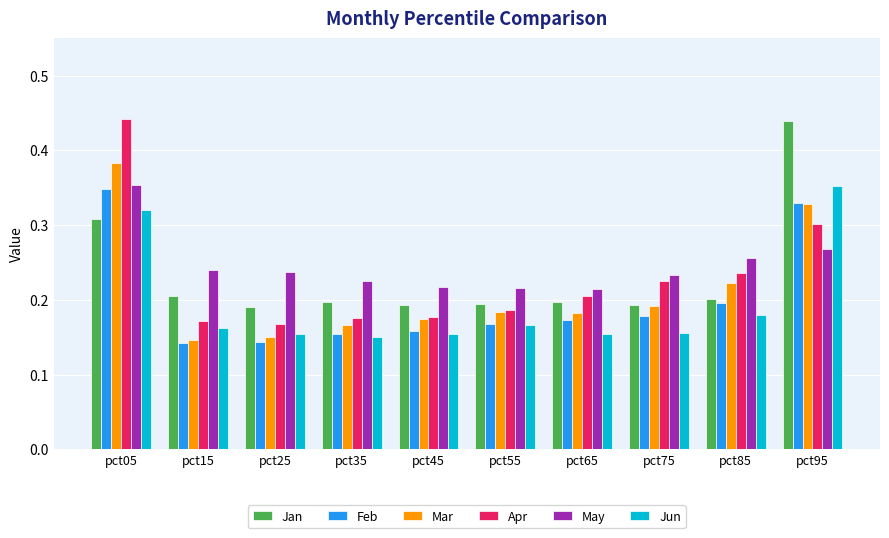

How many Mar values are between 0 and 1?

10